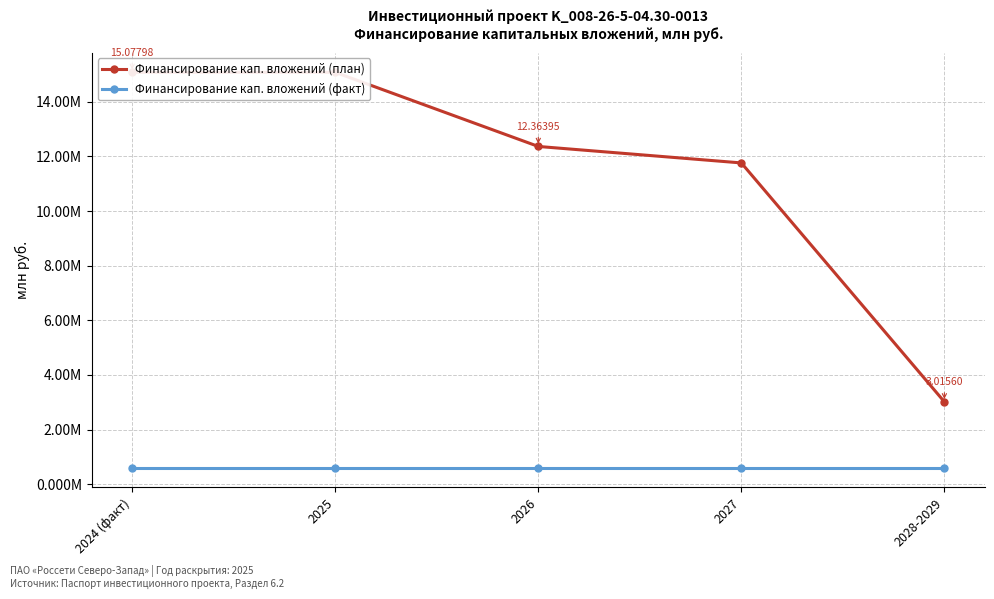

Which series has the widest spread of values?

Финансирование кап. вложений (план)